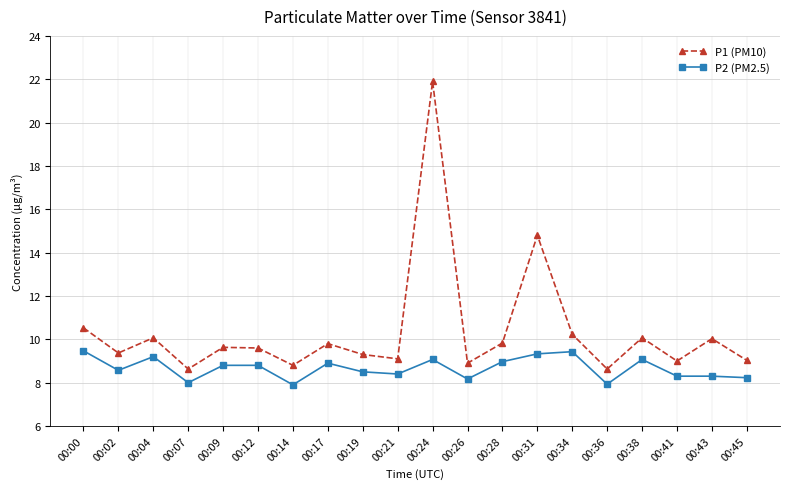

In P1 (PM10), how many points are lower than both neighbors (excluding endpoints)?

7